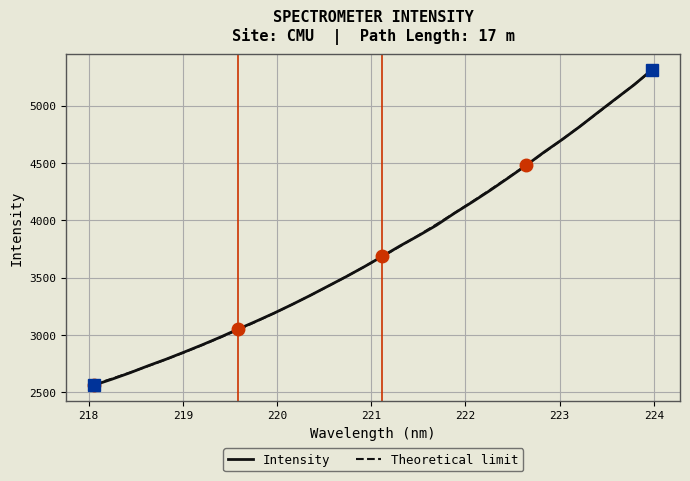

List the series in order of their peak value, lowest first.

Theoretical limit, Intensity